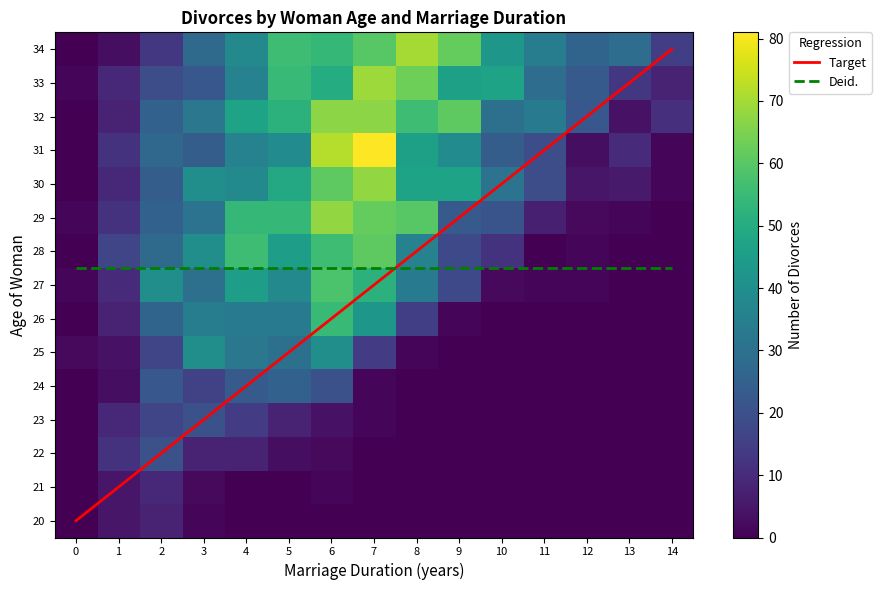

Is the value of 25 at 8 greater than the value of 27 at 12?

No